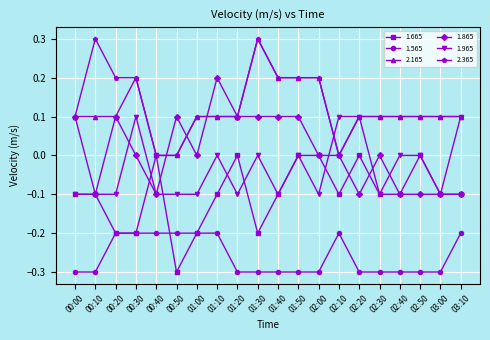

What is the label of the 20th point from the left?

03:10